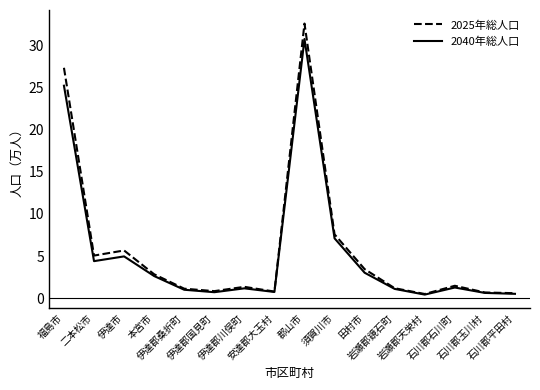

What position from the left is 伊達郡川俣町?

7